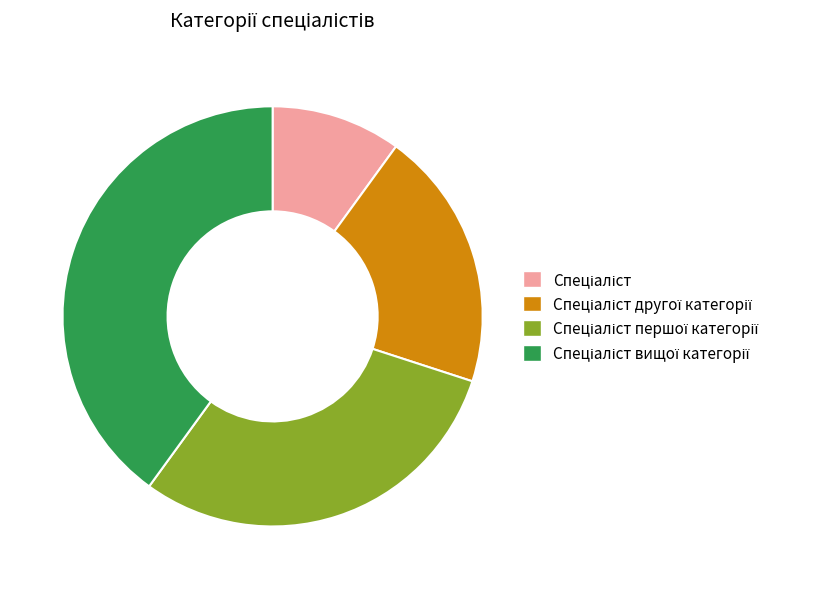

Is there any slice that represents more than half of the pie?

No